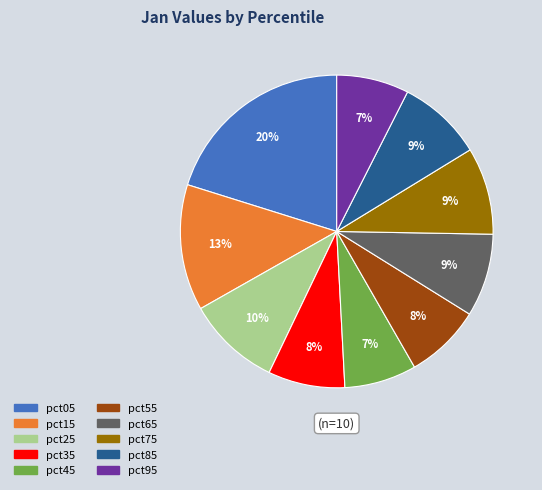

Is the sum of pct15 and pct35 greater than half?

No